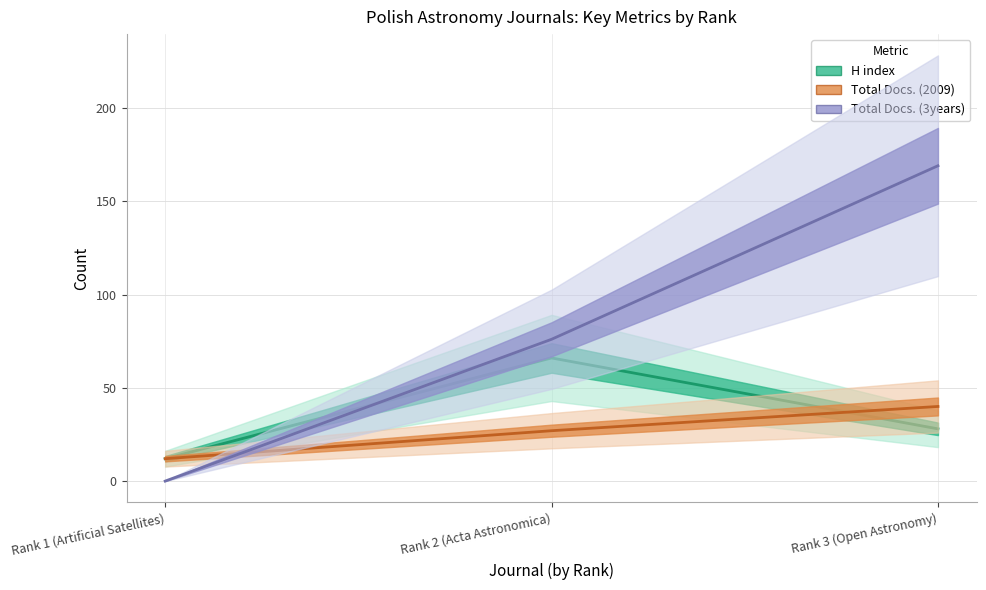

Reading left to right, list all the values displayed in this chart.

H index: Rank 1 (Artificial Satellites)=12	Rank 2 (Acta Astronomica)=66	Rank 3 (Open Astronomy)=28
Total Docs. (2009): Rank 1 (Artificial Satellites)=12	Rank 2 (Acta Astronomica)=27	Rank 3 (Open Astronomy)=40
Total Docs. (3years): Rank 1 (Artificial Satellites)=0	Rank 2 (Acta Astronomica)=76	Rank 3 (Open Astronomy)=169